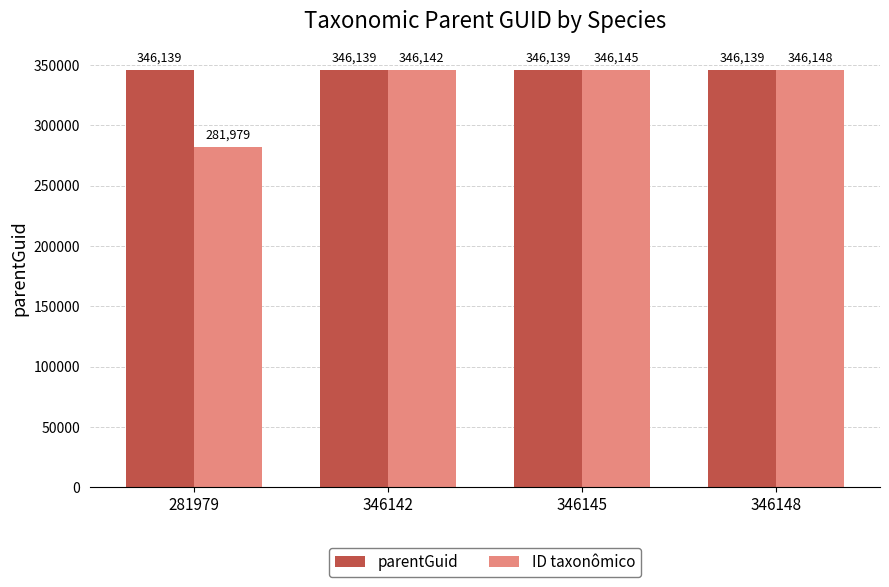

How many groups of bars are there?

4